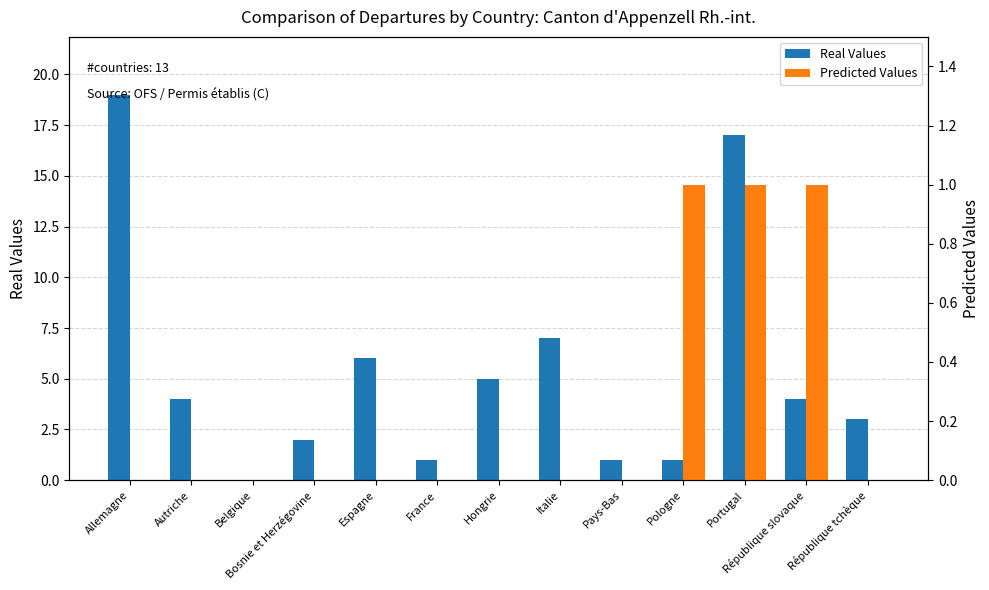

How many bars are there in each group?

2